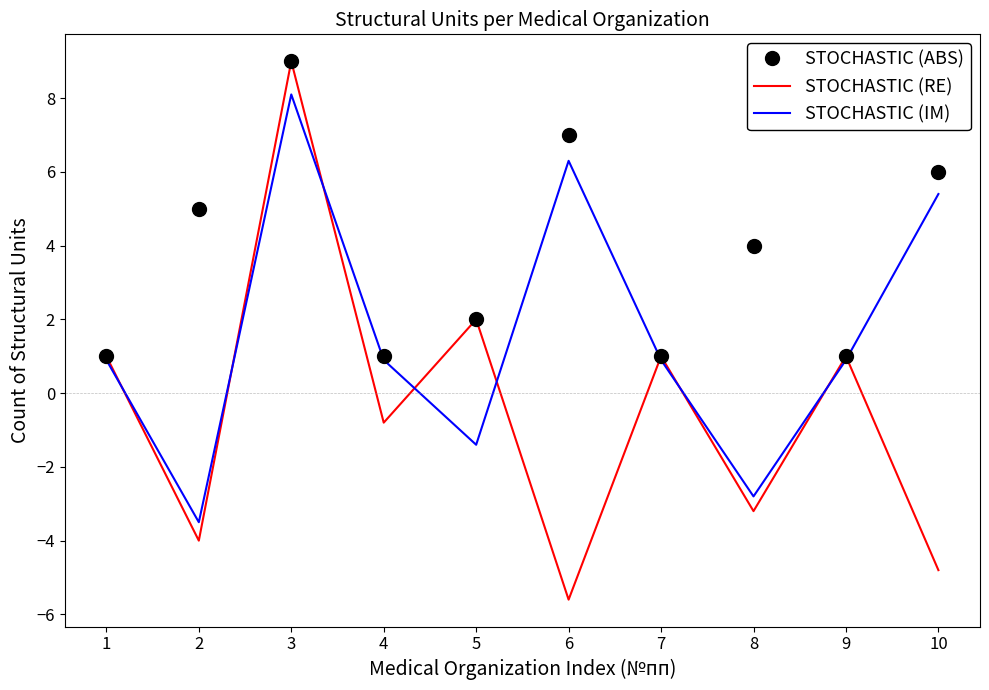

How many interior local valleys does the STOCHASTIC (RE) series have?

4